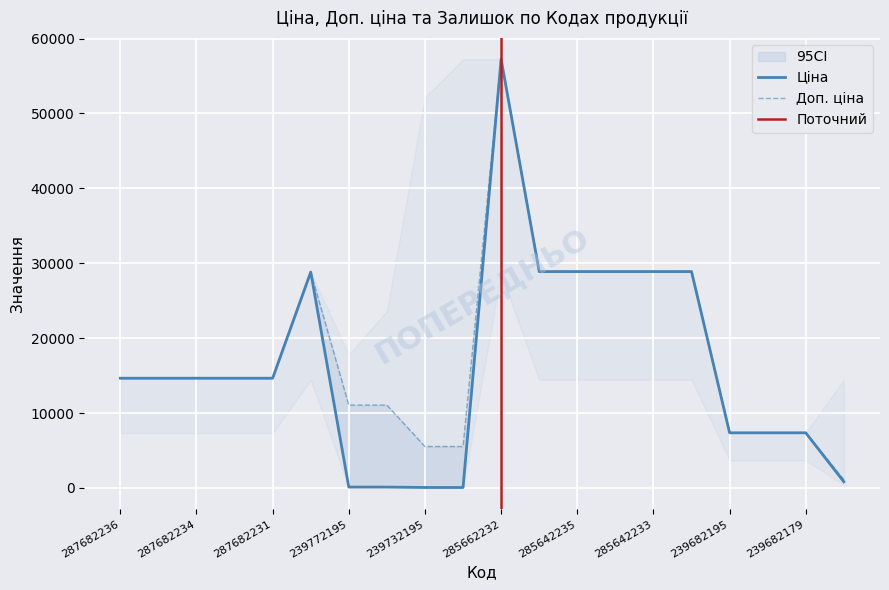

True or false: Доп. ціна and Ціна intersect in this chart.

False